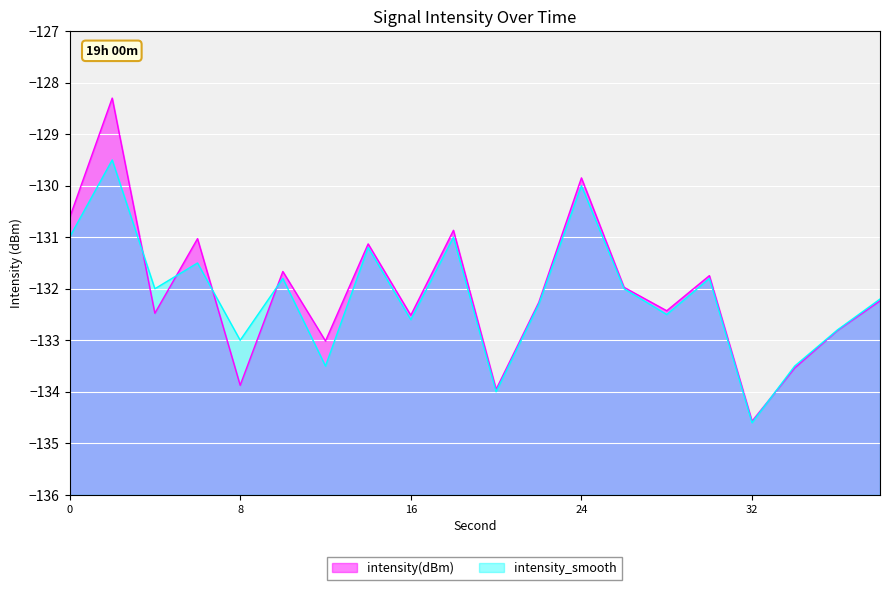

Rank the series by their average value, from highest to lowest.

intensity(dBm), intensity_smooth